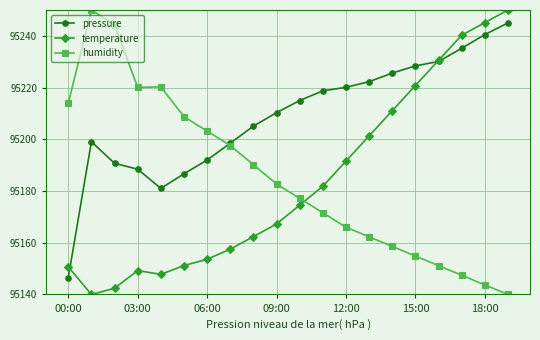

How many data points does each series have?

20